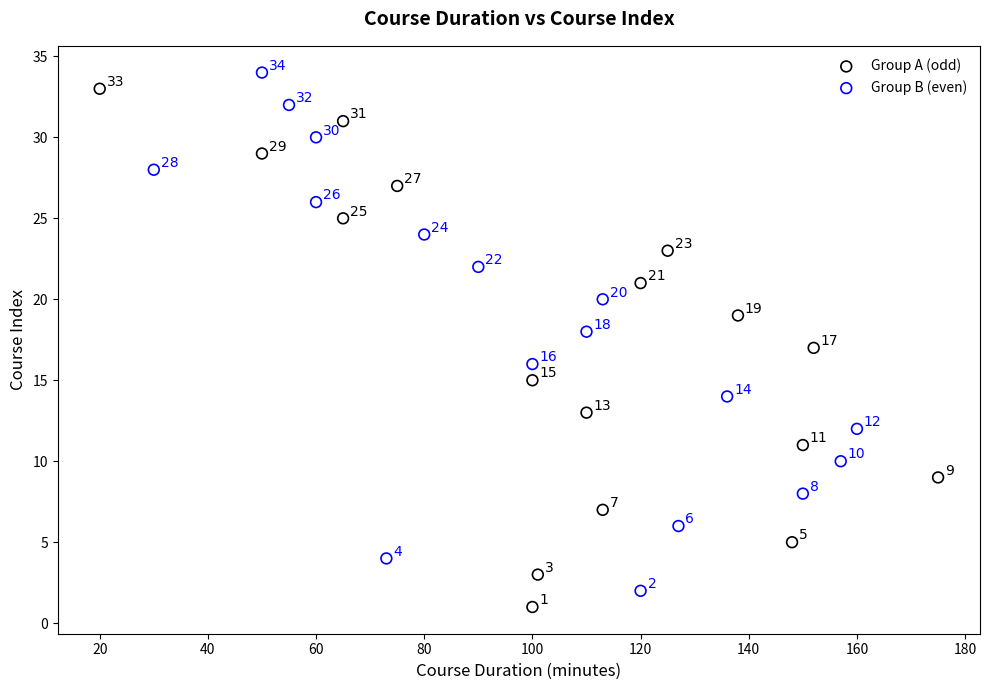

Which series contains the lowest Y value?

Group A (odd)